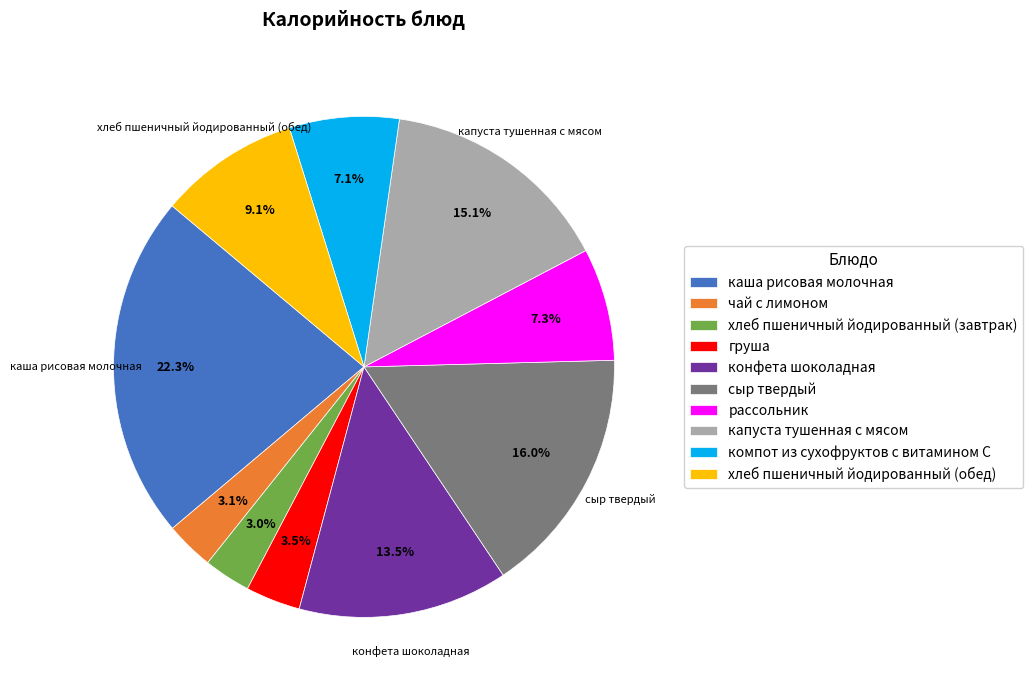

Count the number of slices in the pie.

10